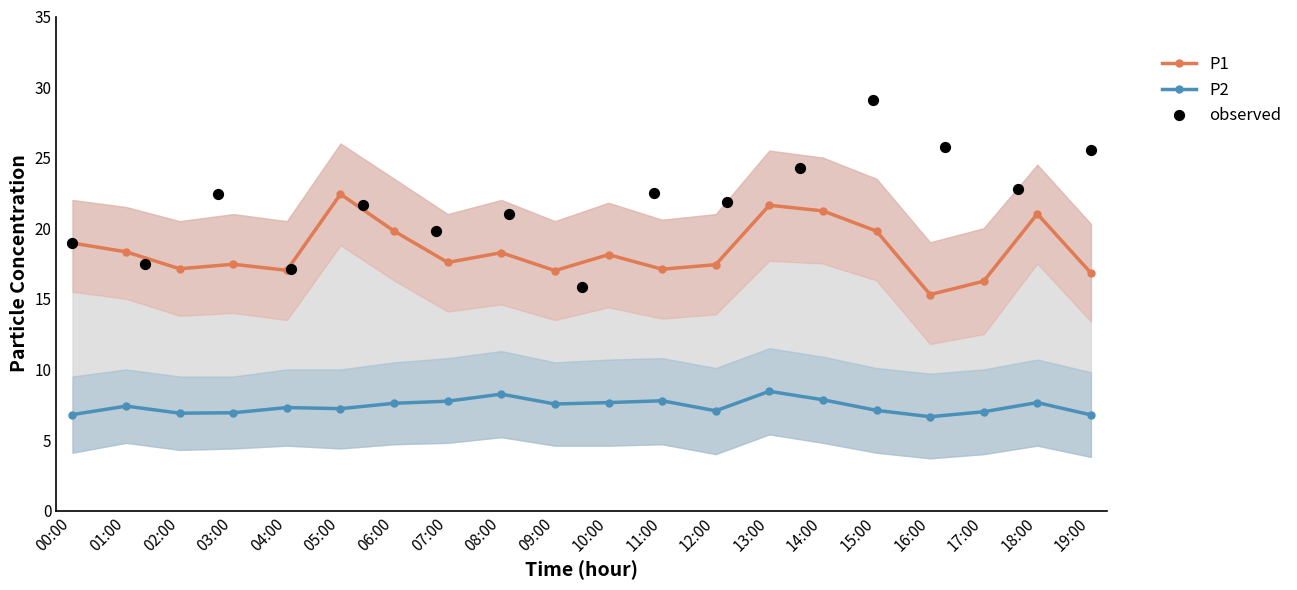

Which series contains the highest Y value?

P1